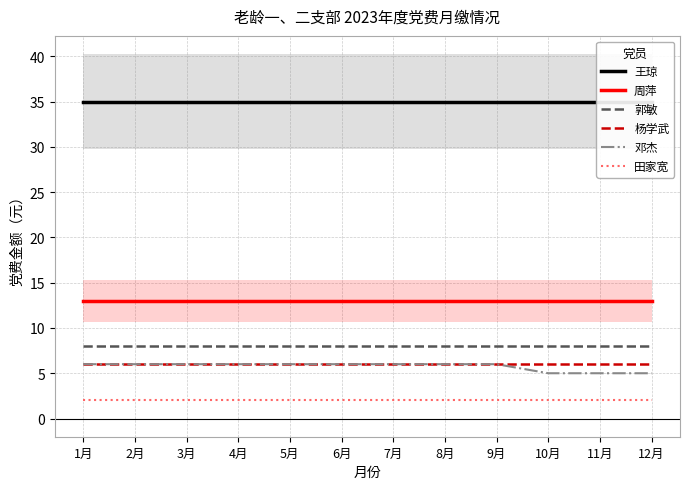

How many series are shown in this chart?

6